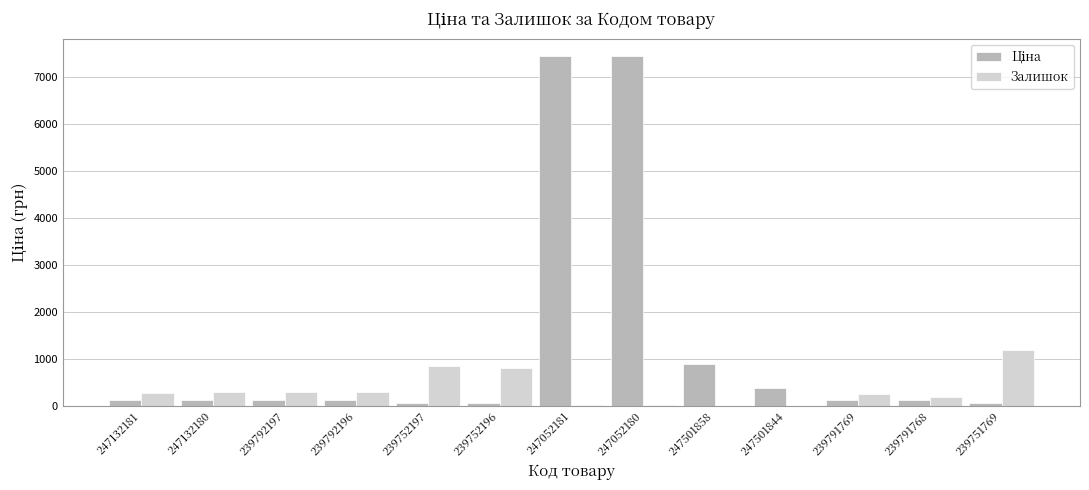

The Залишок series shows 21.0 at 247052180. True or false?

True